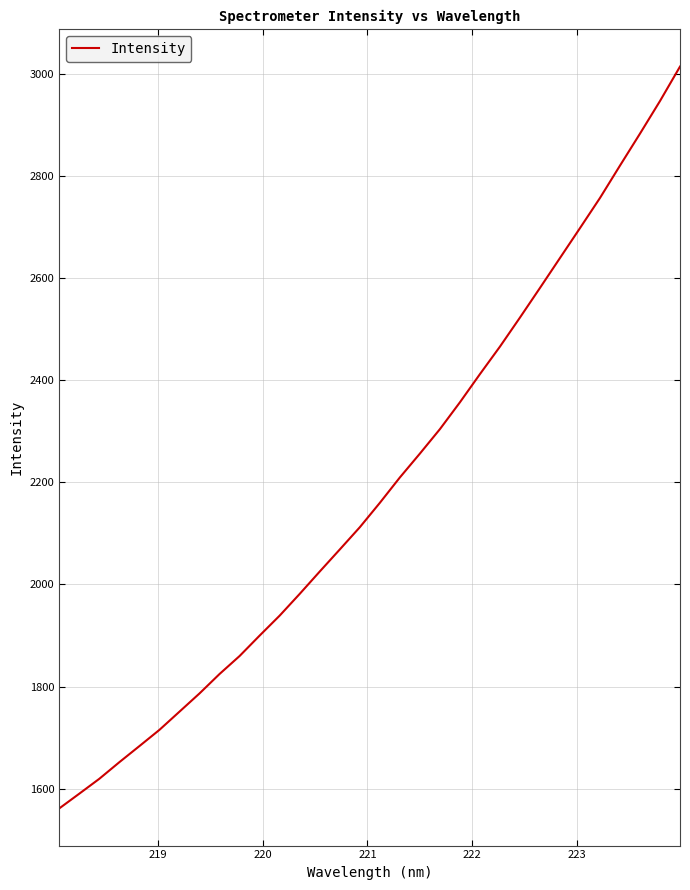

What is the difference between the maximum and minimum values?

1453.8